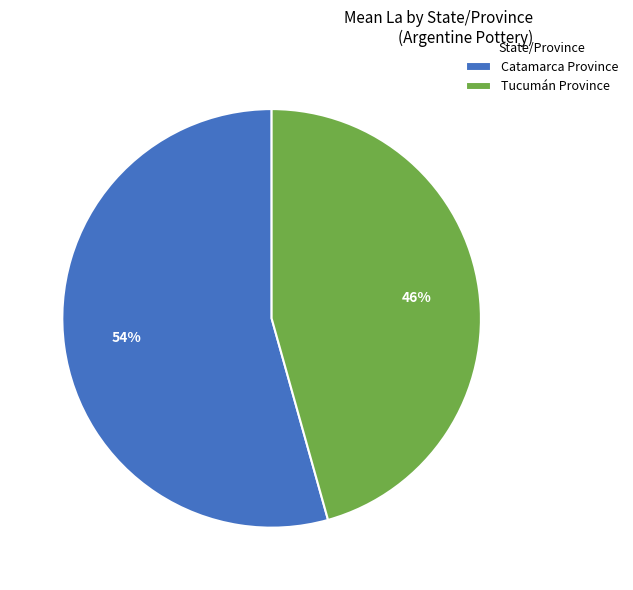

Is the sum of Tucumán Province and Catamarca Province greater than half?

Yes